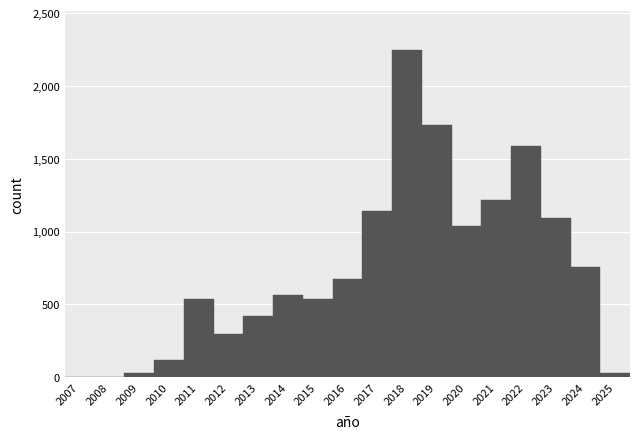

Which category has the highest value across all series?

2018